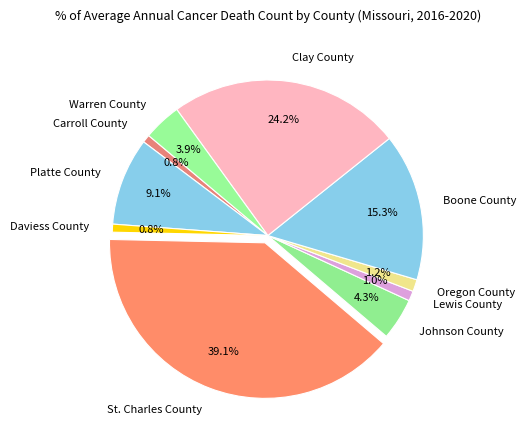

How much of the chart is everything except Lewis County?

99.0%